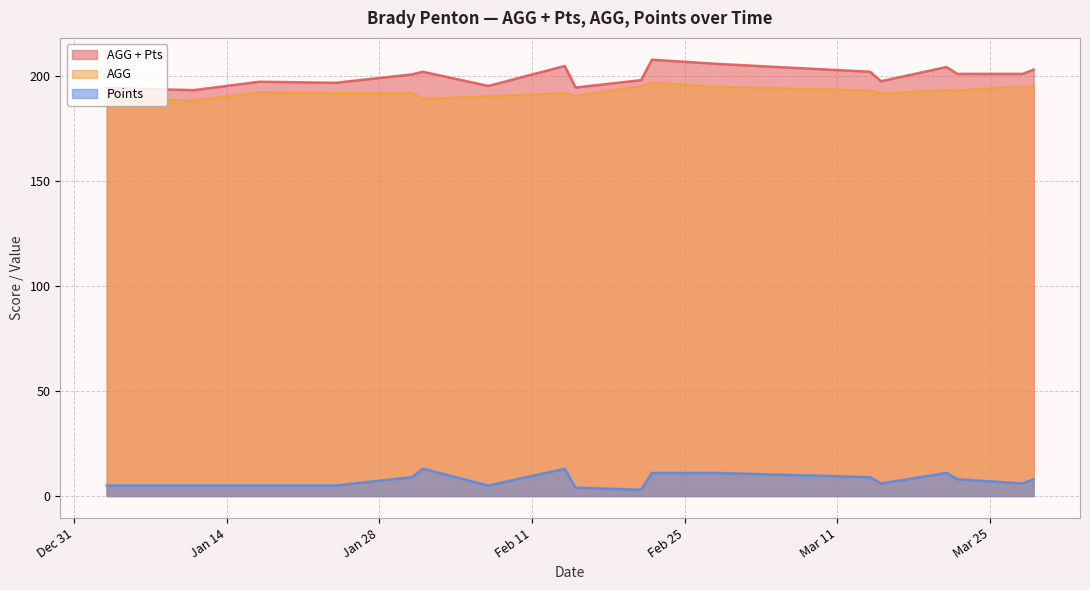

True or false: Points and AGG cross at least once.

False